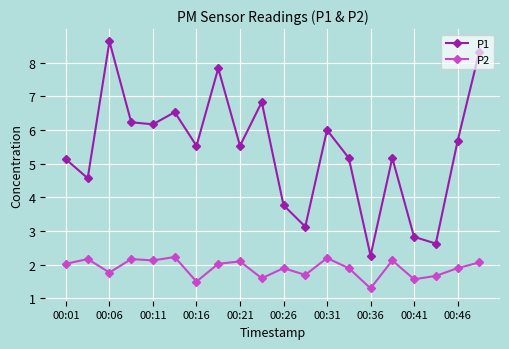

What is the difference between the maximum and minimum values in the P2 series?

0.9